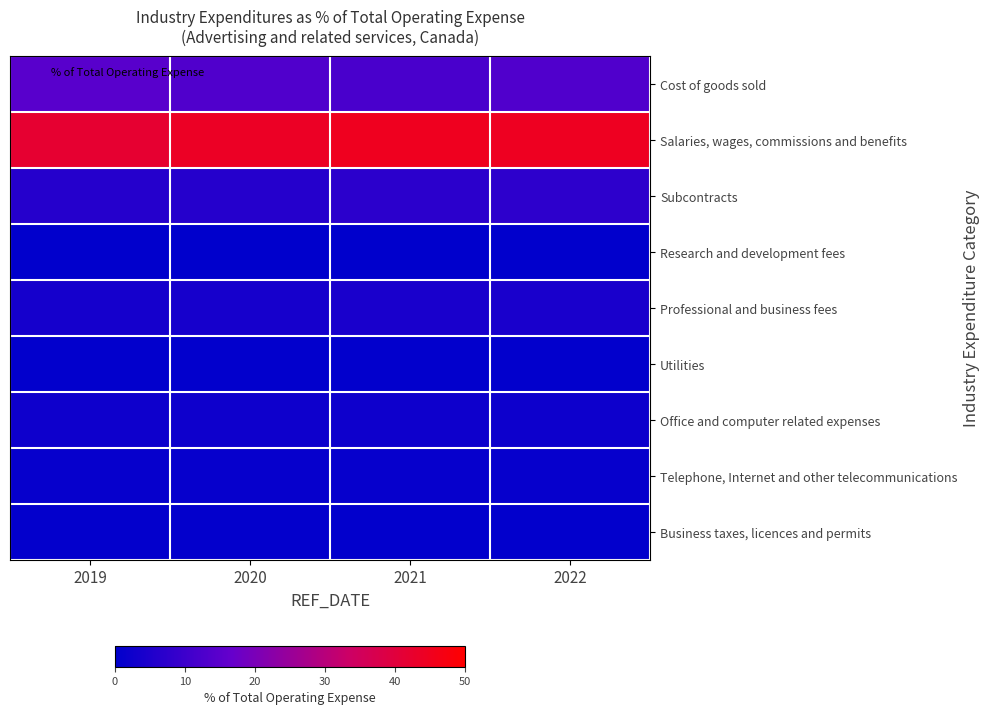

List the series in order of their peak value, highest first.

Salaries, wages, commissions and benefits, Cost of goods sold, Subcontracts, Professional and business fees, Office and computer related expenses, Telephone, Internet and other telecommunications, Business taxes, licences and permits, Utilities, Research and development fees